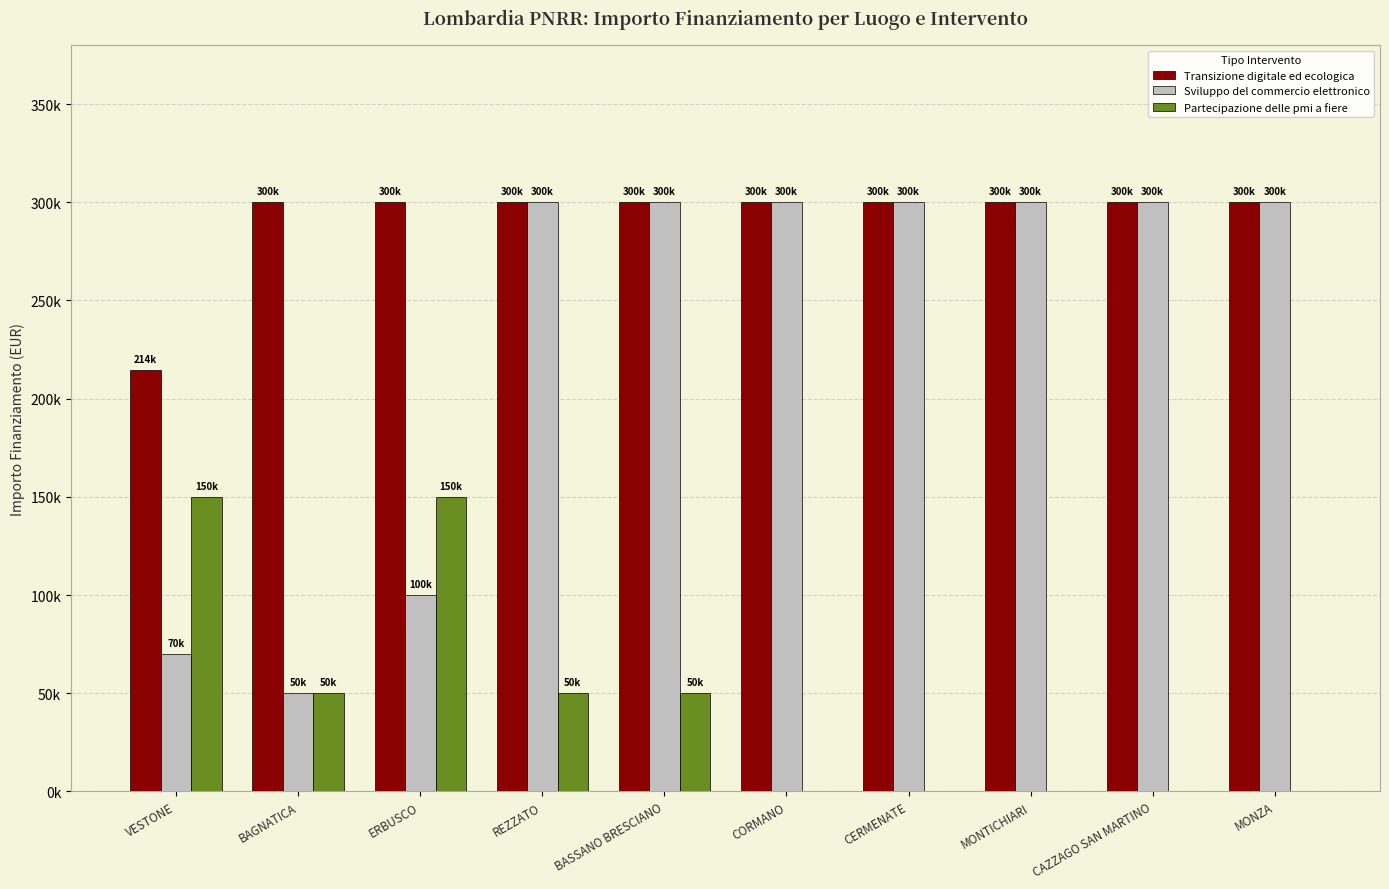

At which label is Sviluppo del commercio elettronico closest to 175000?

ERBUSCO